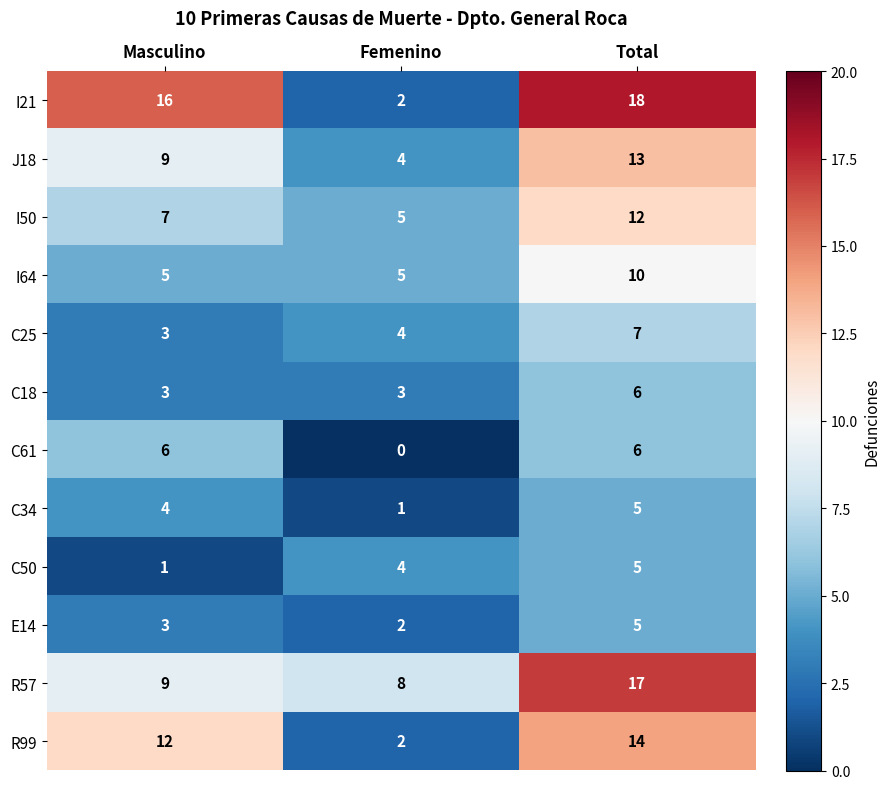

Rank the categories by I50 value from highest to lowest.

Total, Masculino, Femenino